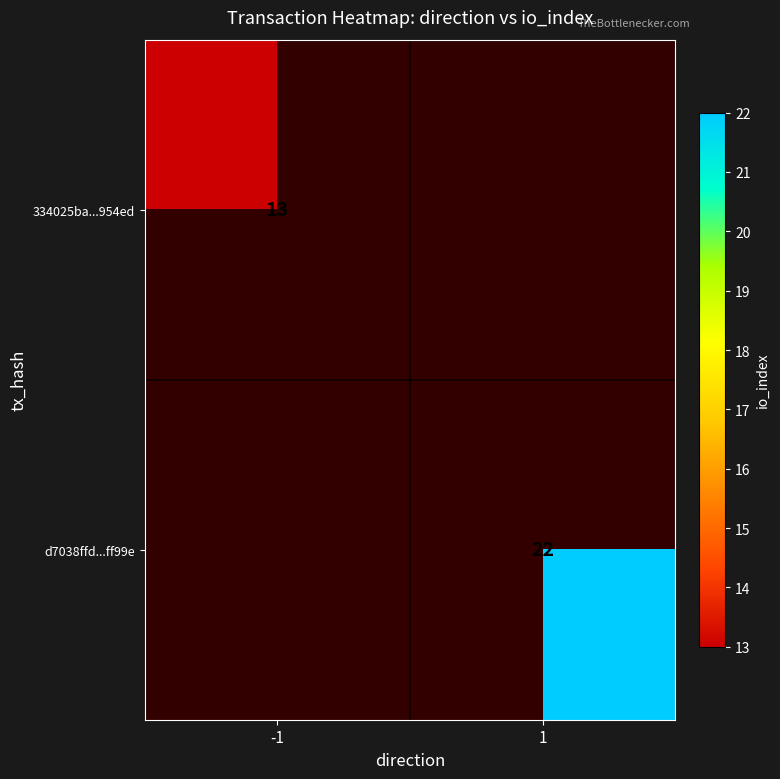

What is the greatest value displayed?

22.0